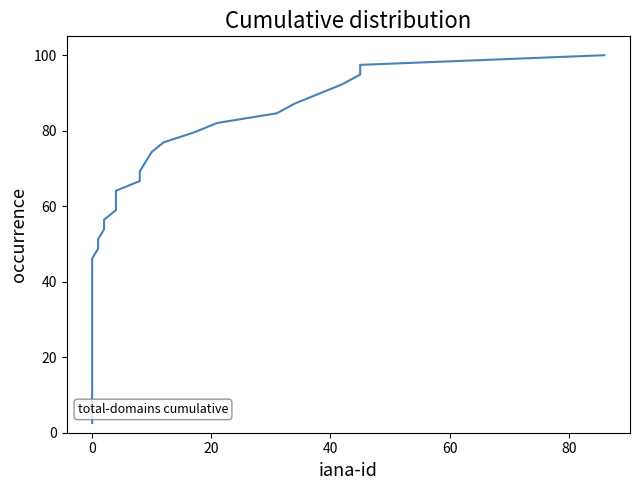

What is the label of the 22nd point from the right?

17